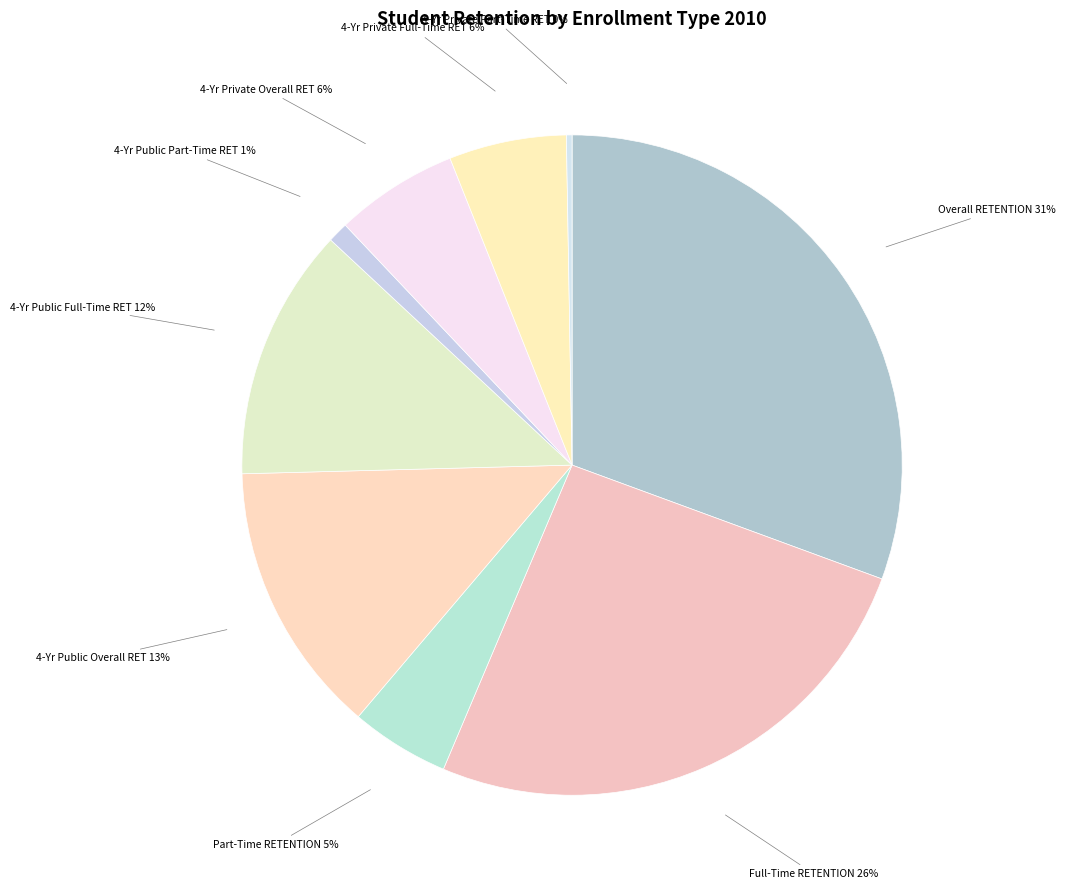

To the nearest percent, what percentage of the pie is 4-Yr Public Overall RET?

13%